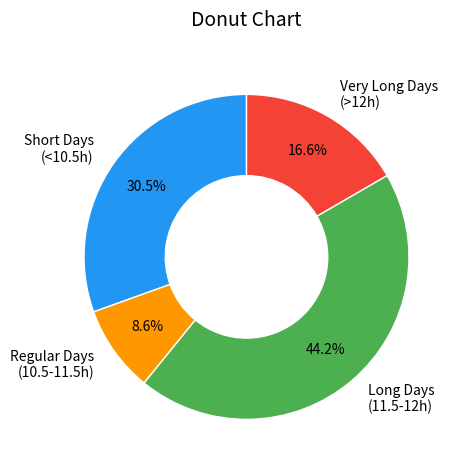

Which slice is the smallest?

Regular Days (10.5-11.5h)